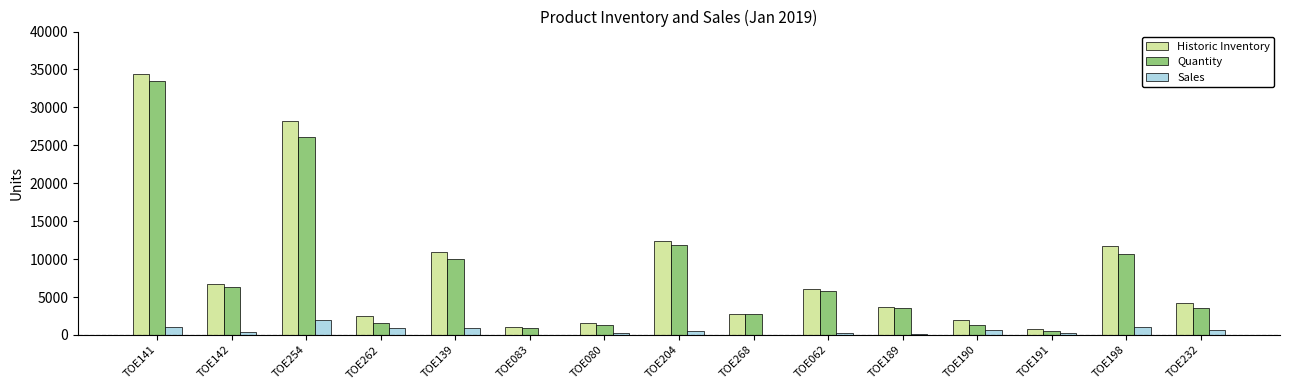

The value of Quantity at TOE139 is 2378. True or false?

False